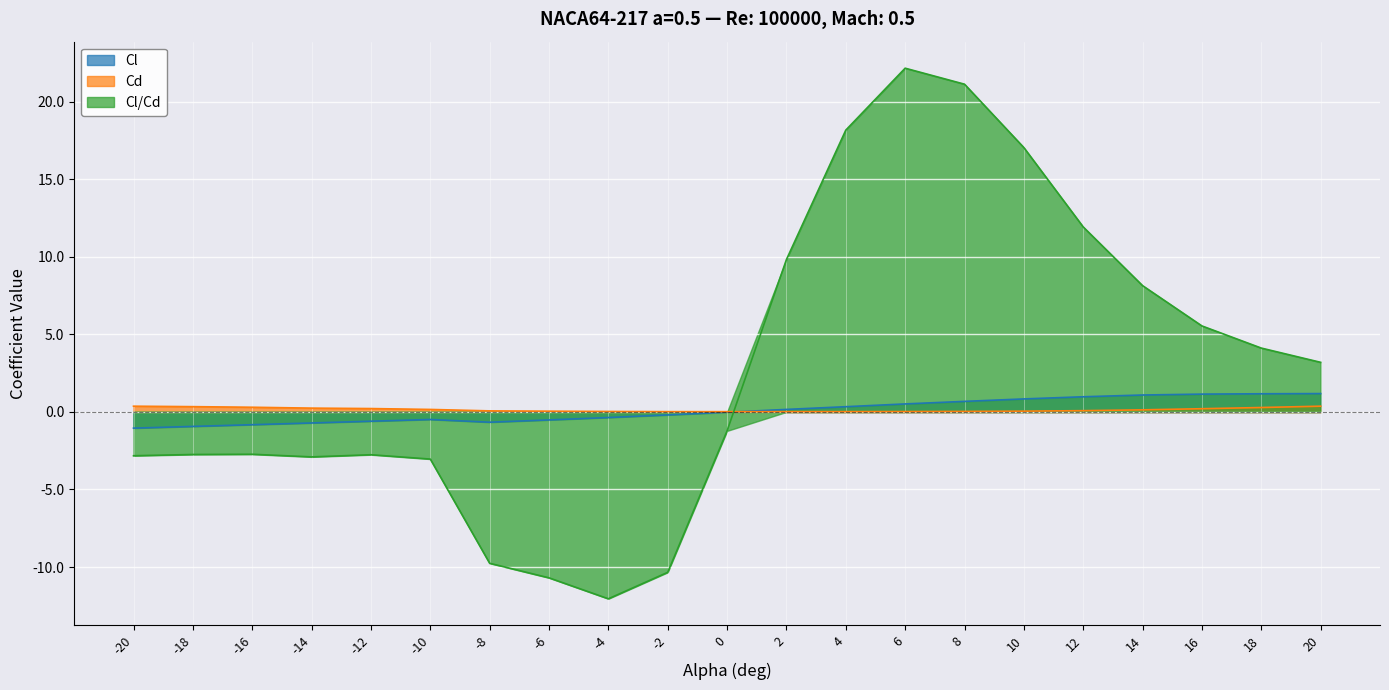

Which has a higher value, 14 or -14?

14